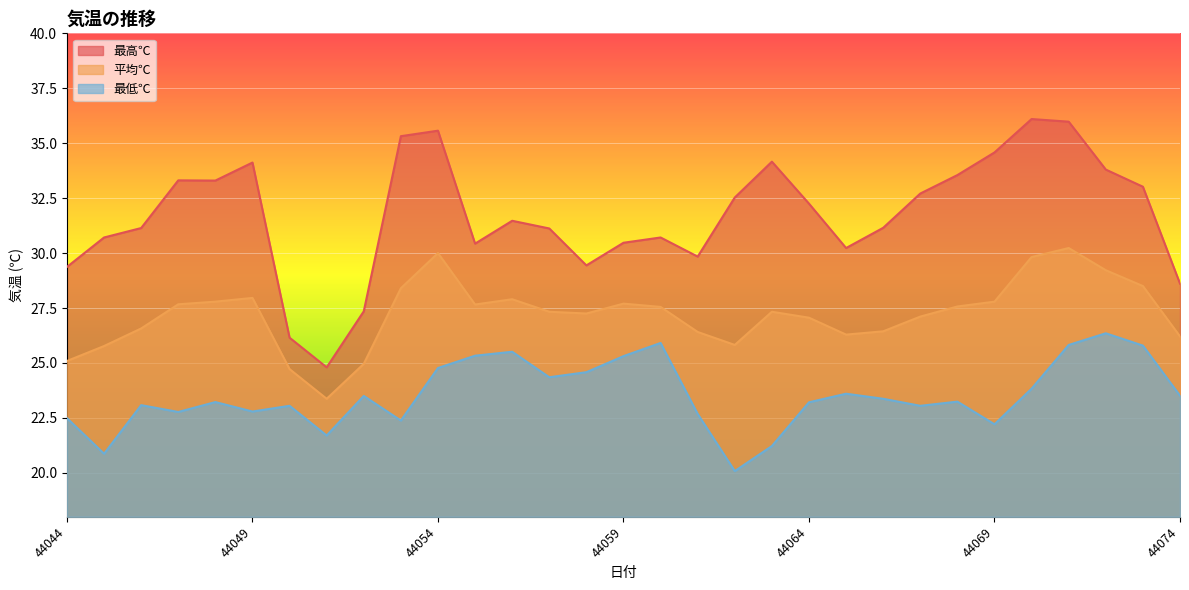

Which series has the largest total across all categories?

最高℃